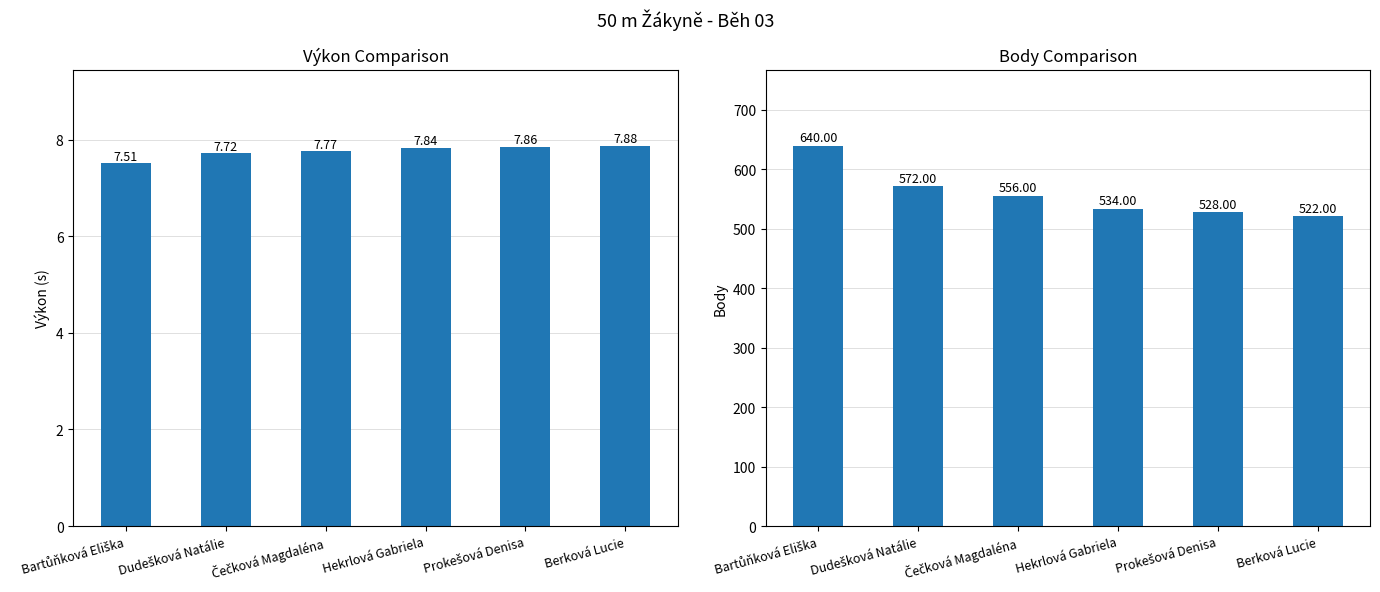

Where does the Body series first go above 556?

Bartůňková Eliška